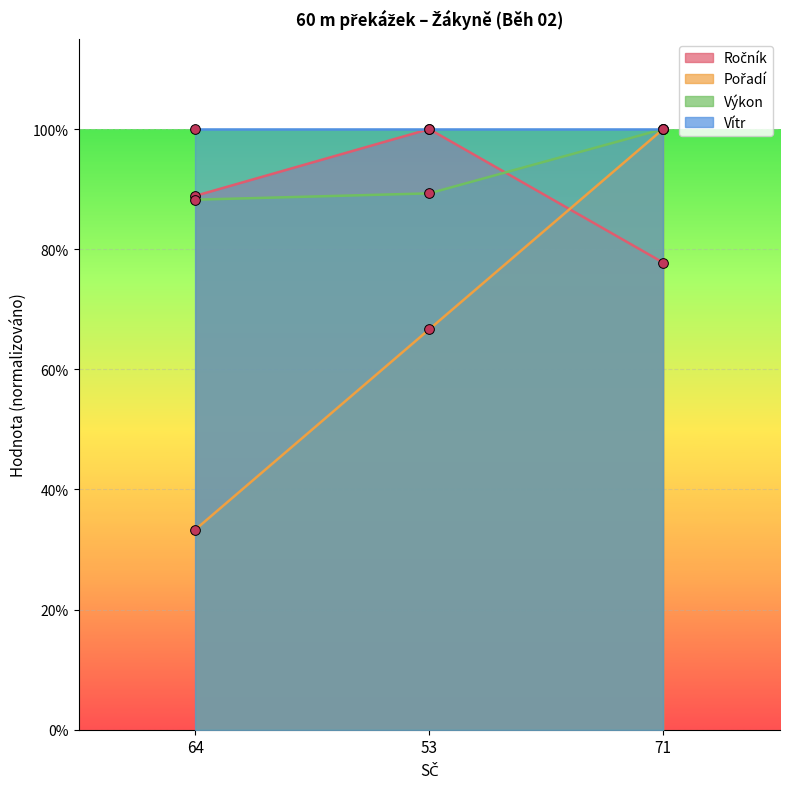

What is the value of the Ročník point at the 3rd from the left?

0.8